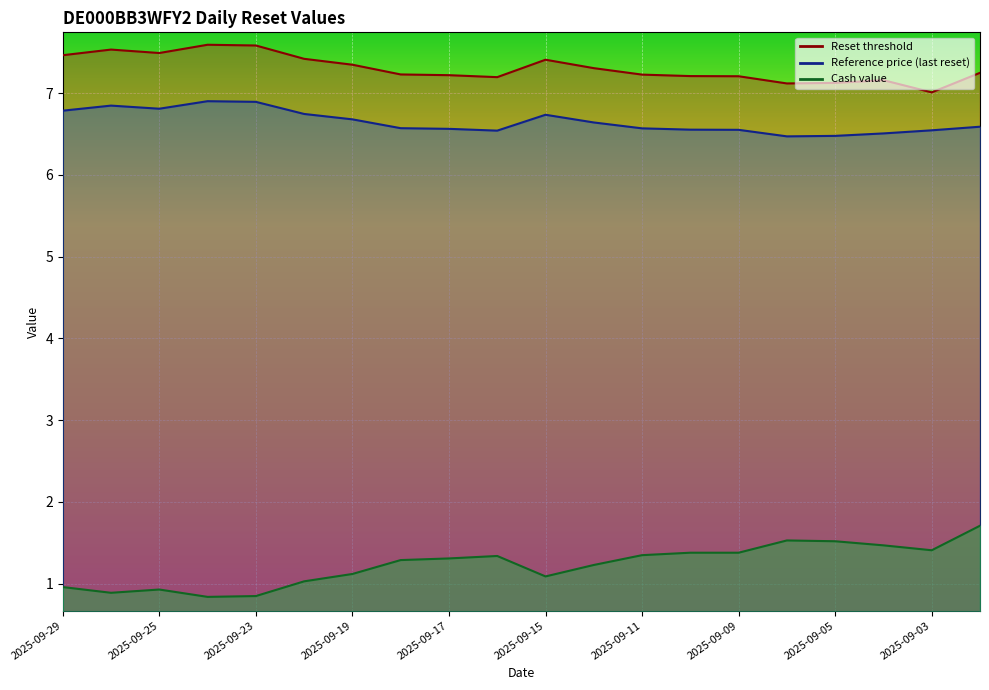

True or false: Cash value and Reset threshold intersect in this chart.

False